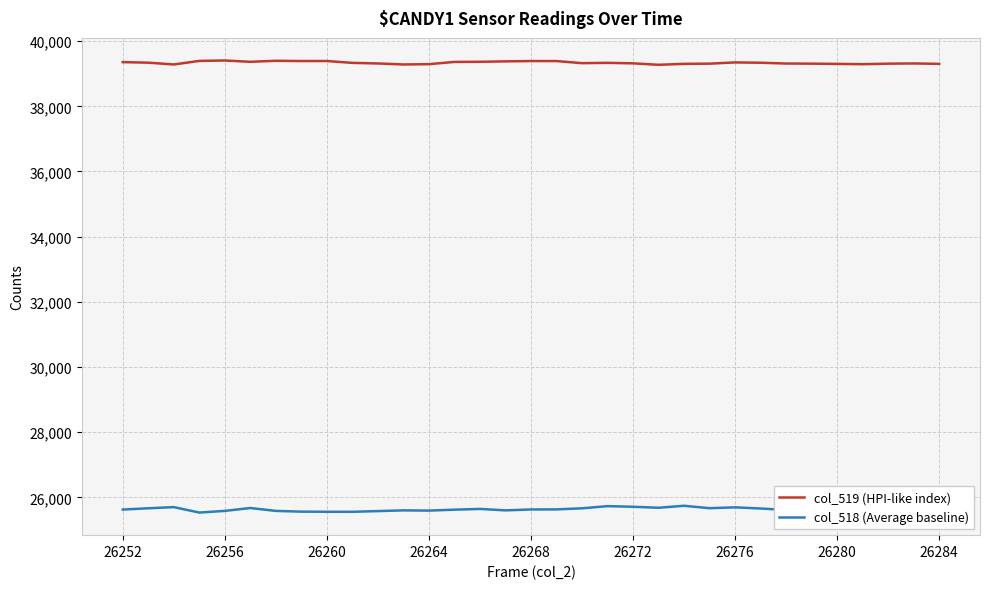

True or false: col_518 (Average baseline) and col_519 (HPI-like index) cross at least once.

False